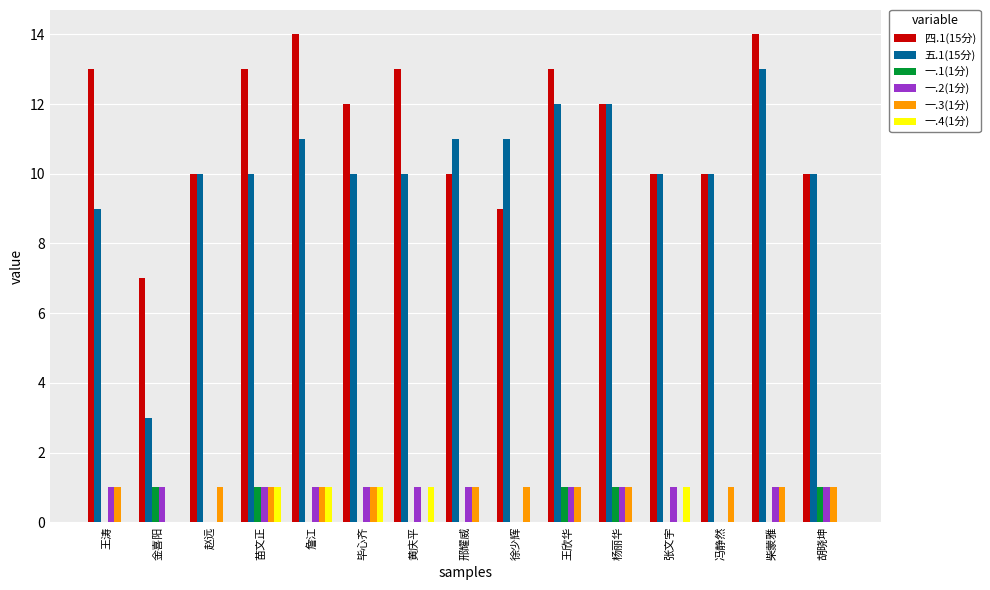

Reading left to right, extract all data points from this chart.

四.1(15分): 13	7	10	13	14	12	13	10	9	13	12	10	10	14	10
五.1(15分): 9	3	10	10	11	10	10	11	11	12	12	10	10	13	10
一.1(1分): 0	1	0	1	0	0	0	0	0	1	1	0	0	0	1
一.2(1分): 1	1	0	1	1	1	1	1	0	1	1	1	0	1	1
一.3(1分): 1	0	1	1	1	1	0	1	1	1	1	0	1	1	1
一.4(1分): 0	0	0	1	1	1	1	0	0	0	0	1	0	0	0